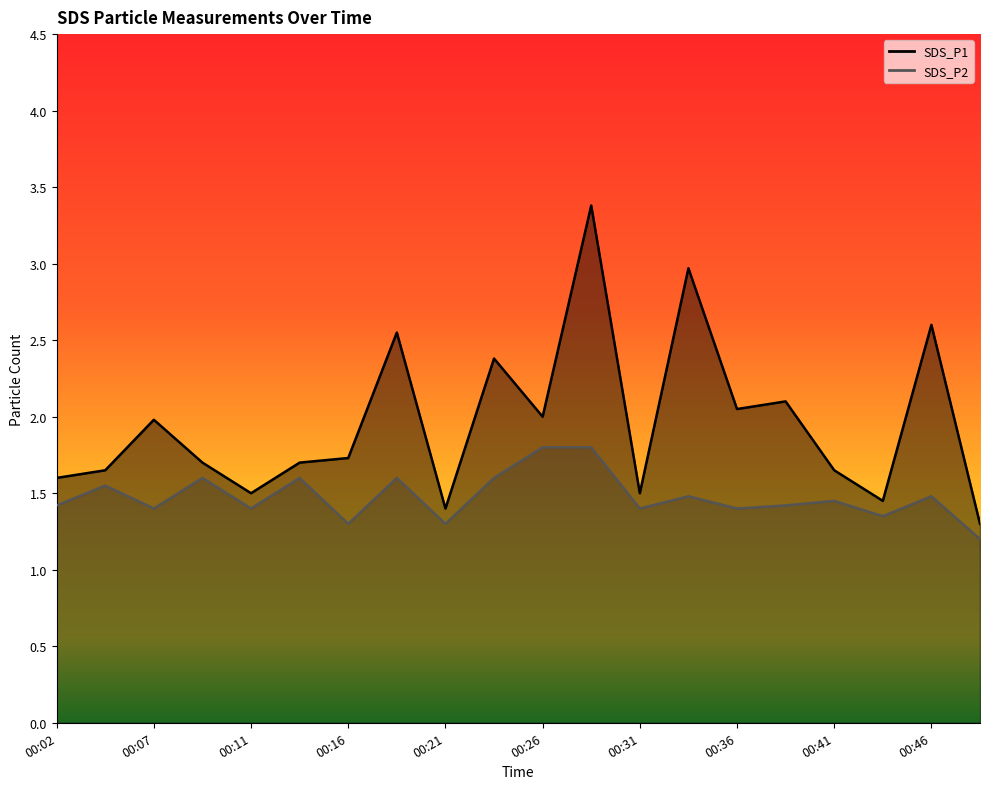

True or false: SDS_P1 has a value of 2.4 at 00:24.

True